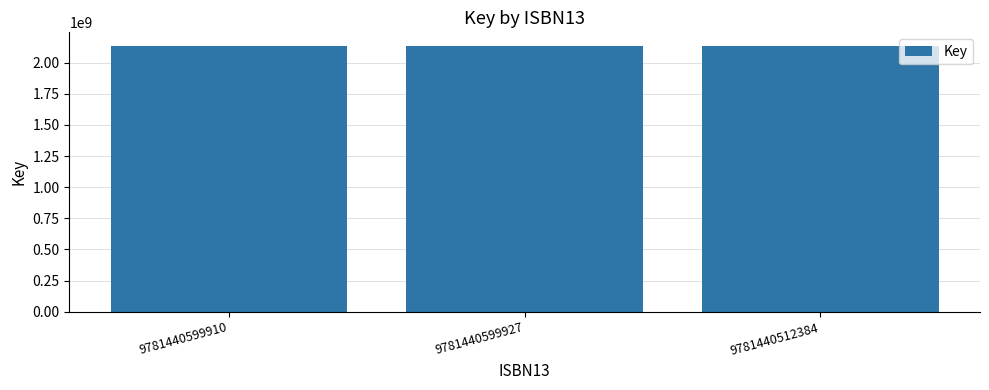

What is the maximum value shown in the chart?

2137659284